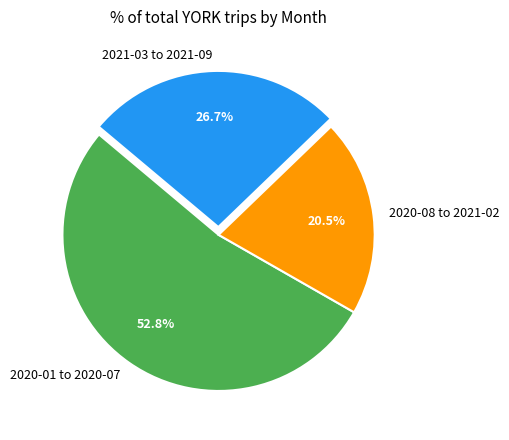

How many slices are in this pie chart?

3